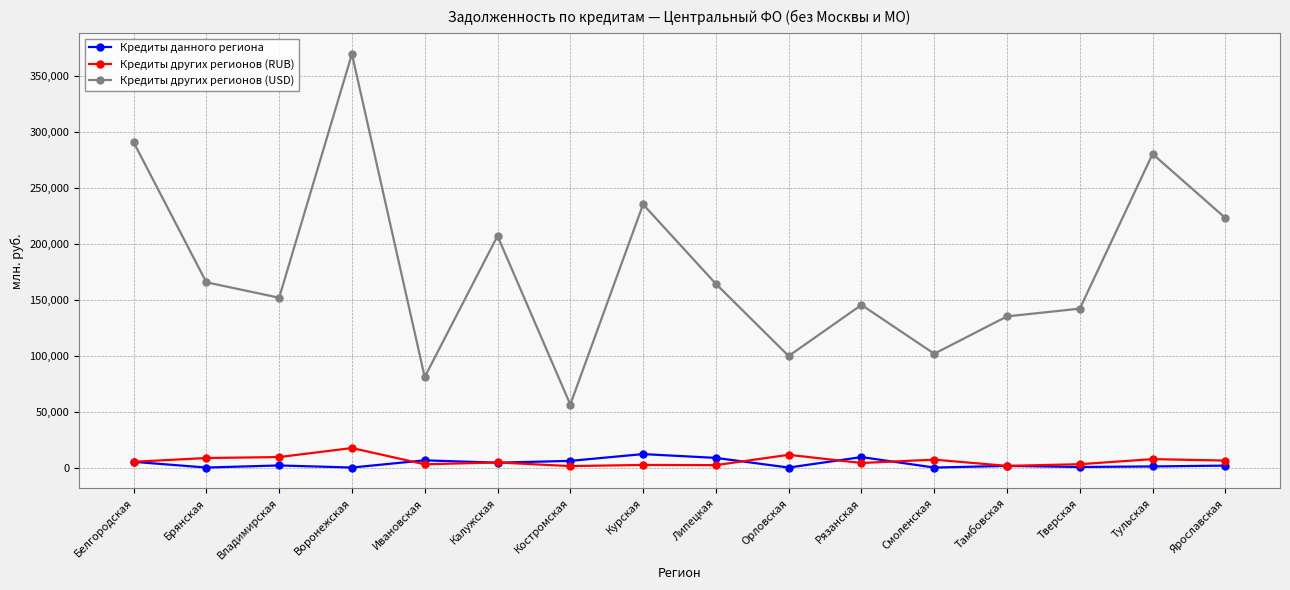

Where is the first local maximum for Кредиты других регионов (USD)?

Воронежская